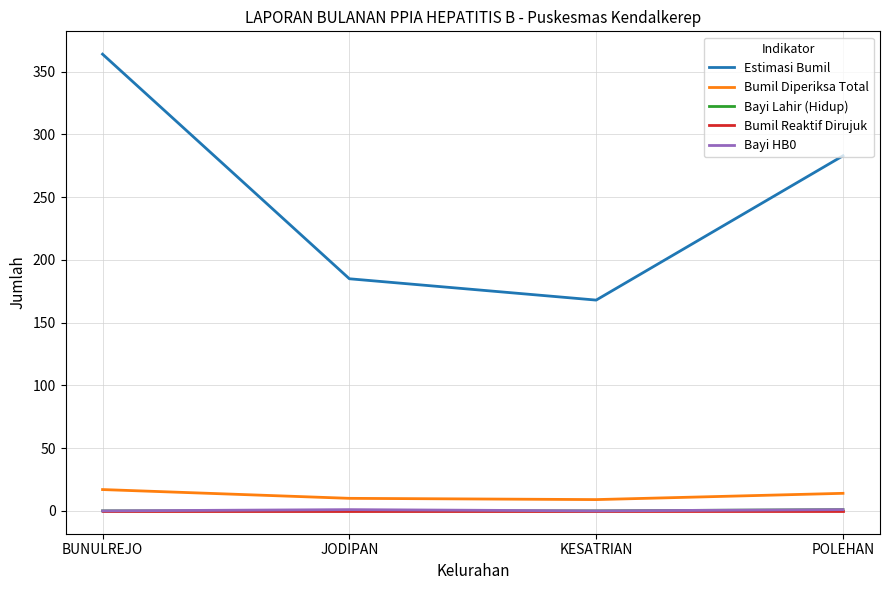

True or false: Bumil Diperiksa Total and Bayi Lahir (Hidup) cross at least once.

False